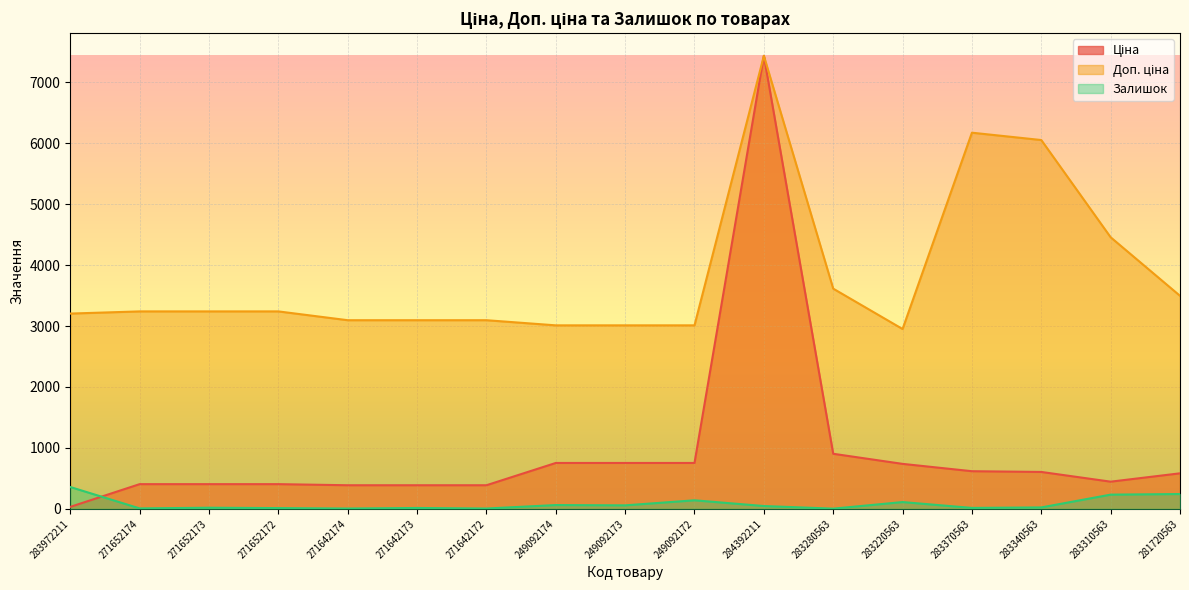

What is the difference between the second highest and minimum values in the Ціна series?

871.5